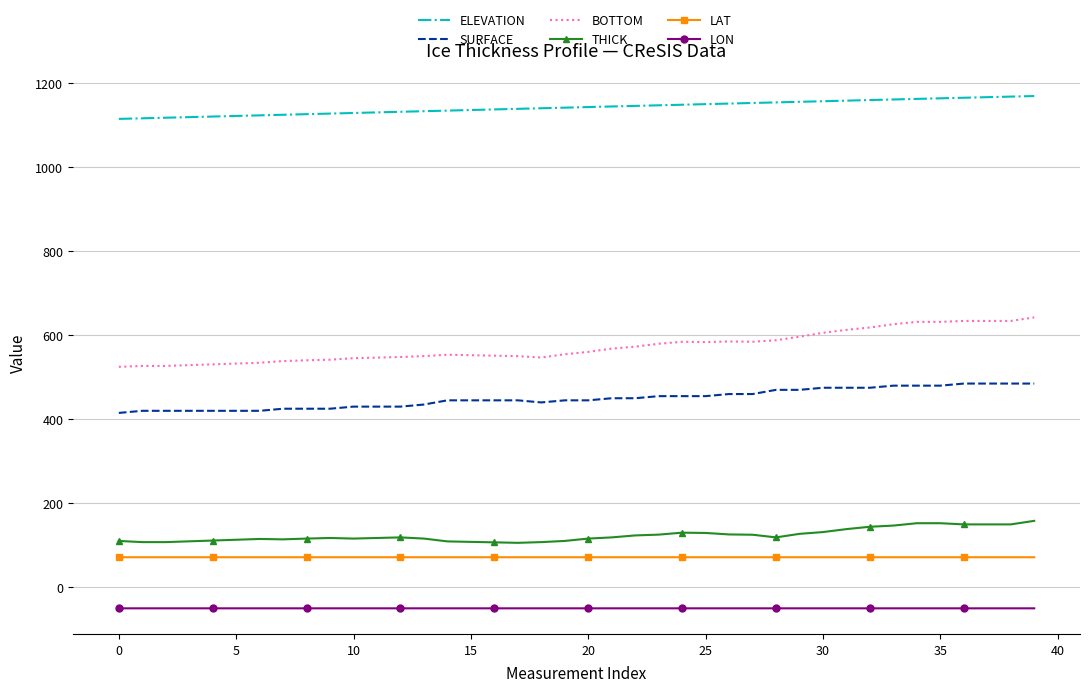

What is the maximum value for LAT?

71.0